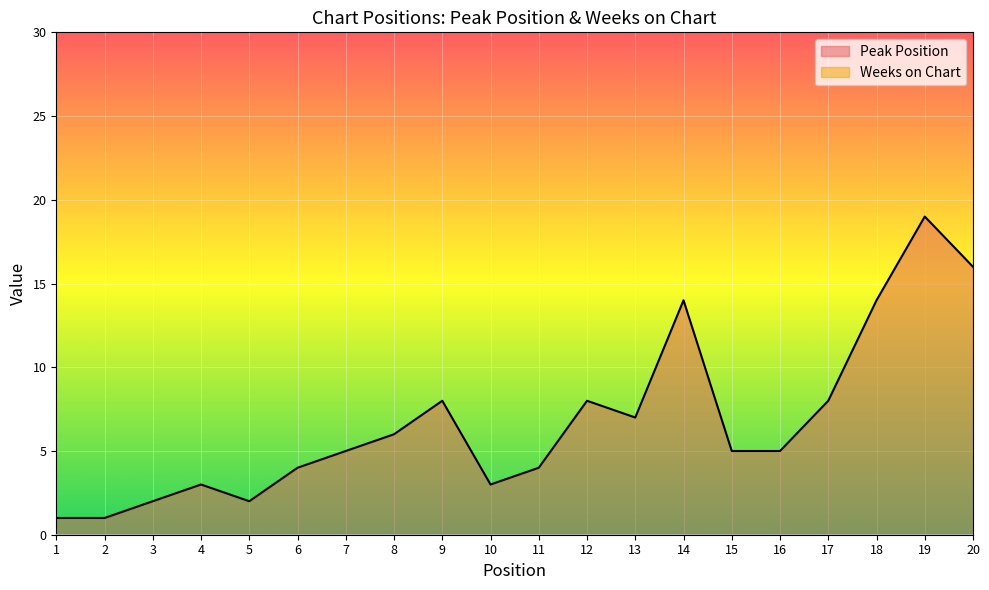

At which label is the value closest to 10?

9